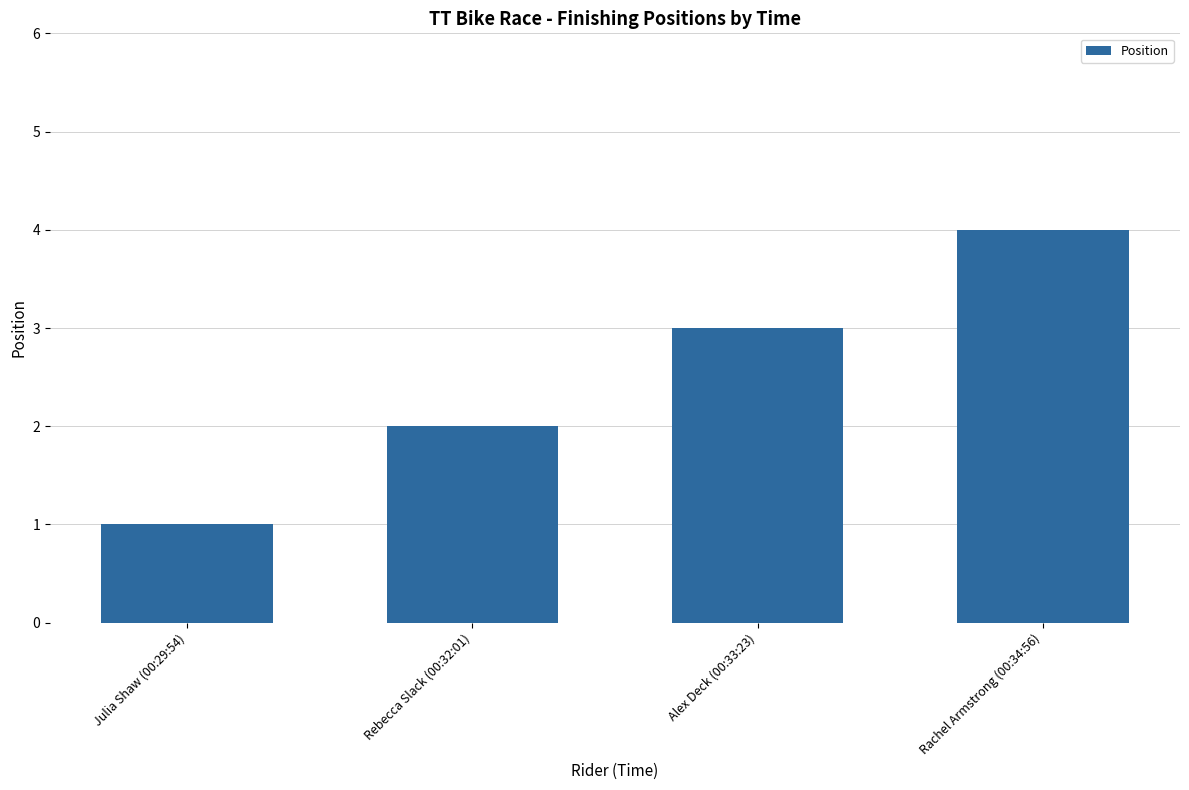

Rank the categories by value from highest to lowest.

Rachel Armstrong (00:34:56), Alex Deck (00:33:23), Rebecca Slack (00:32:01), Julia Shaw (00:29:54)